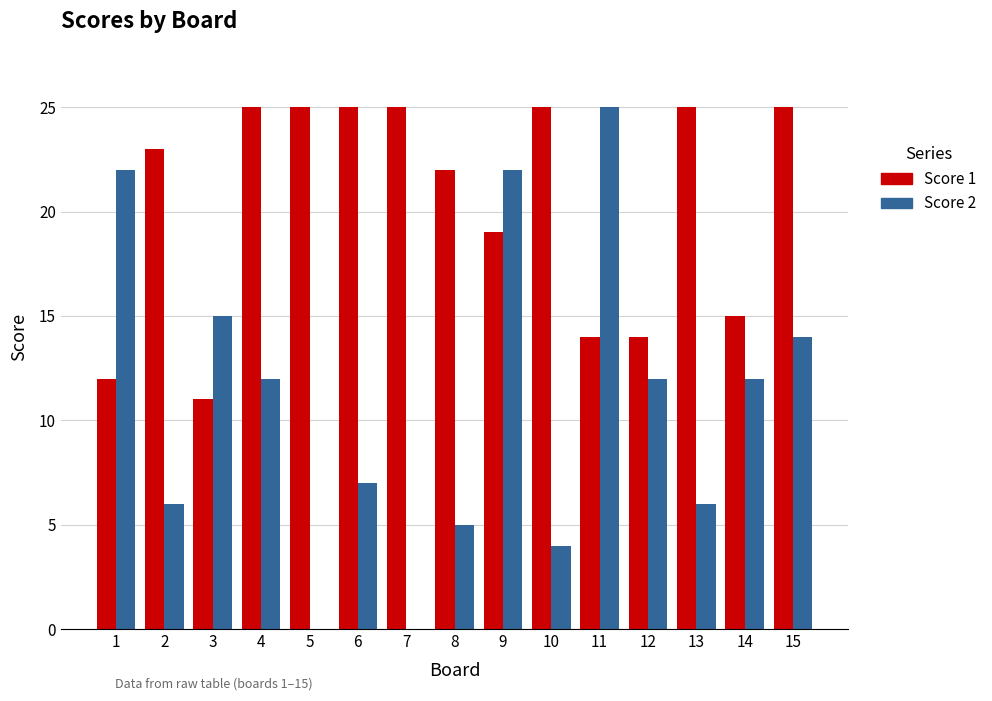

Which series has the widest spread of values?

Score 2